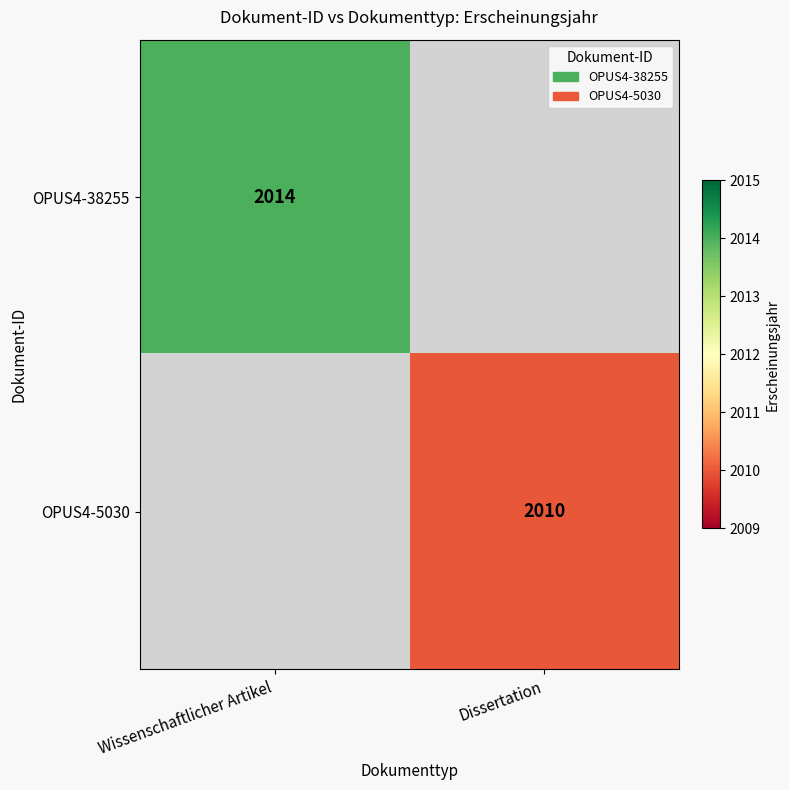

True or false: OPUS4-38255 has a value of 2014 at Wissenschaftlicher Artikel.

True